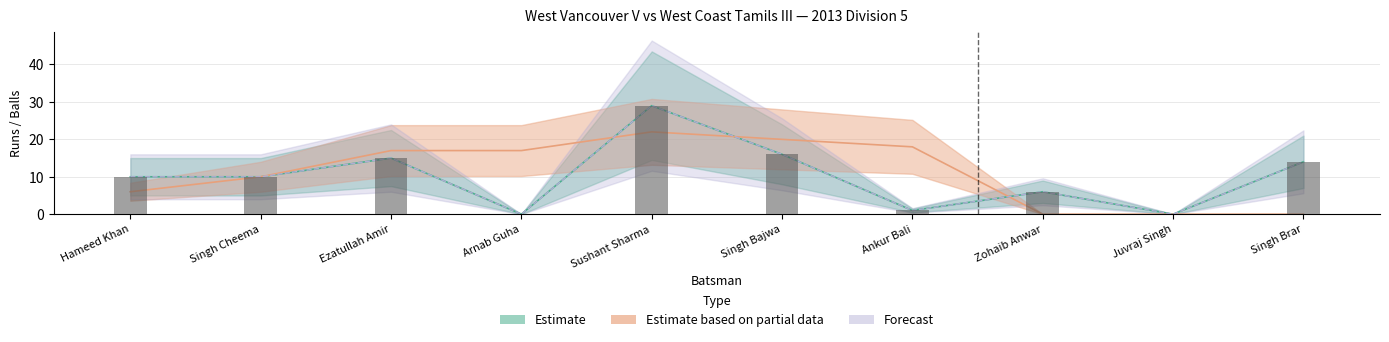

Which category has the highest value in the West Vancouver V Balls series?

Sushant Sharma